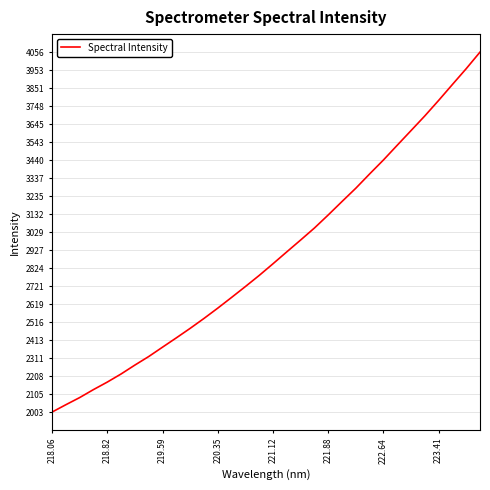

What is the difference between the maximum and minimum values?

2053.2